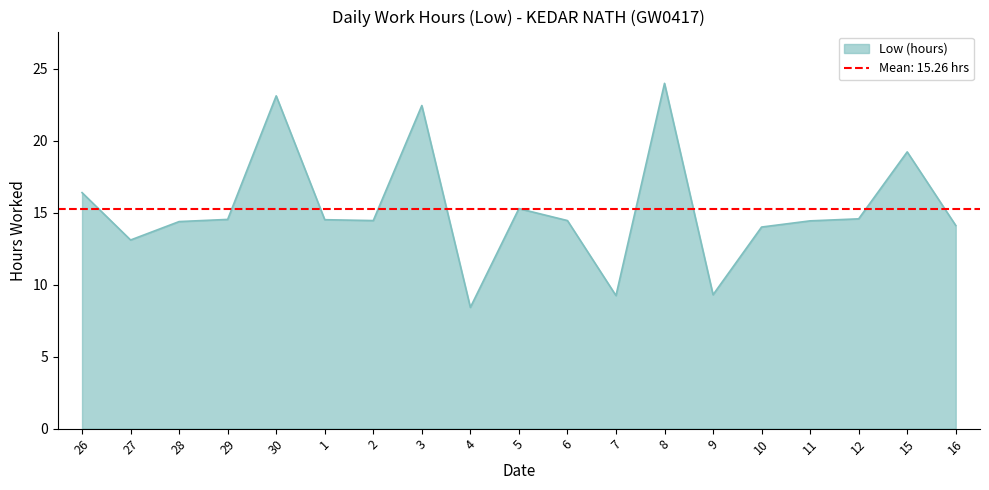

At which category does the chart reach its minimum across all series?

4